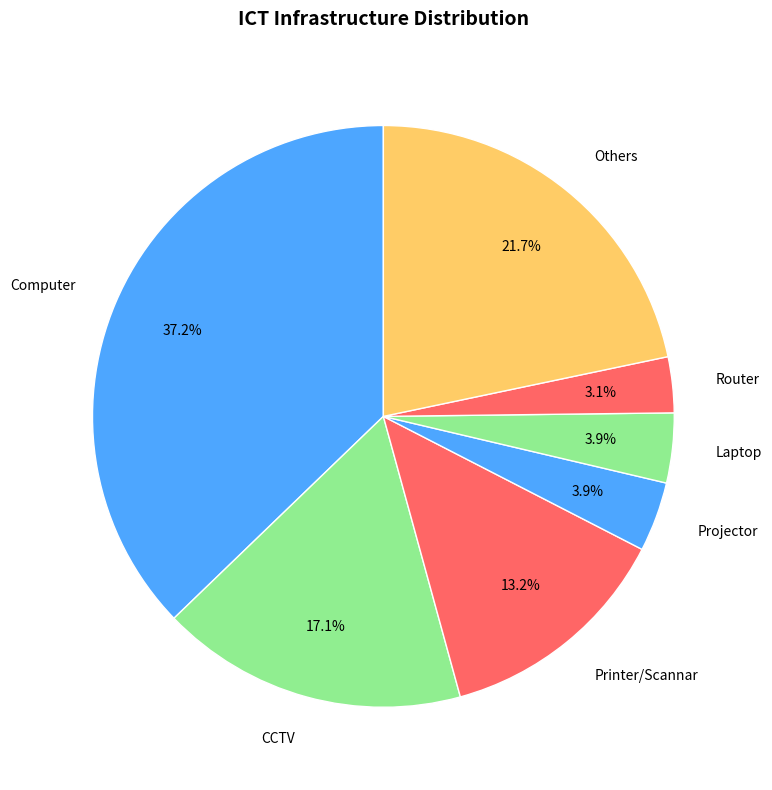

Which category has the biggest portion of the pie?

Computer